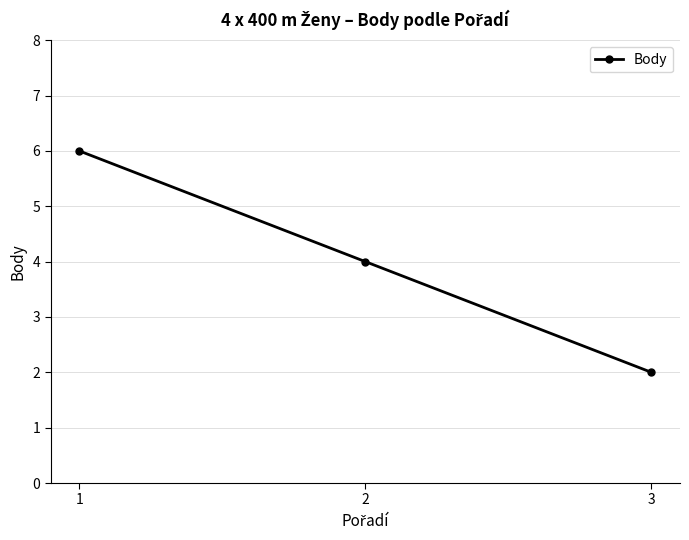

Reading left to right, transcribe all the data shown in this chart.

6	4	2